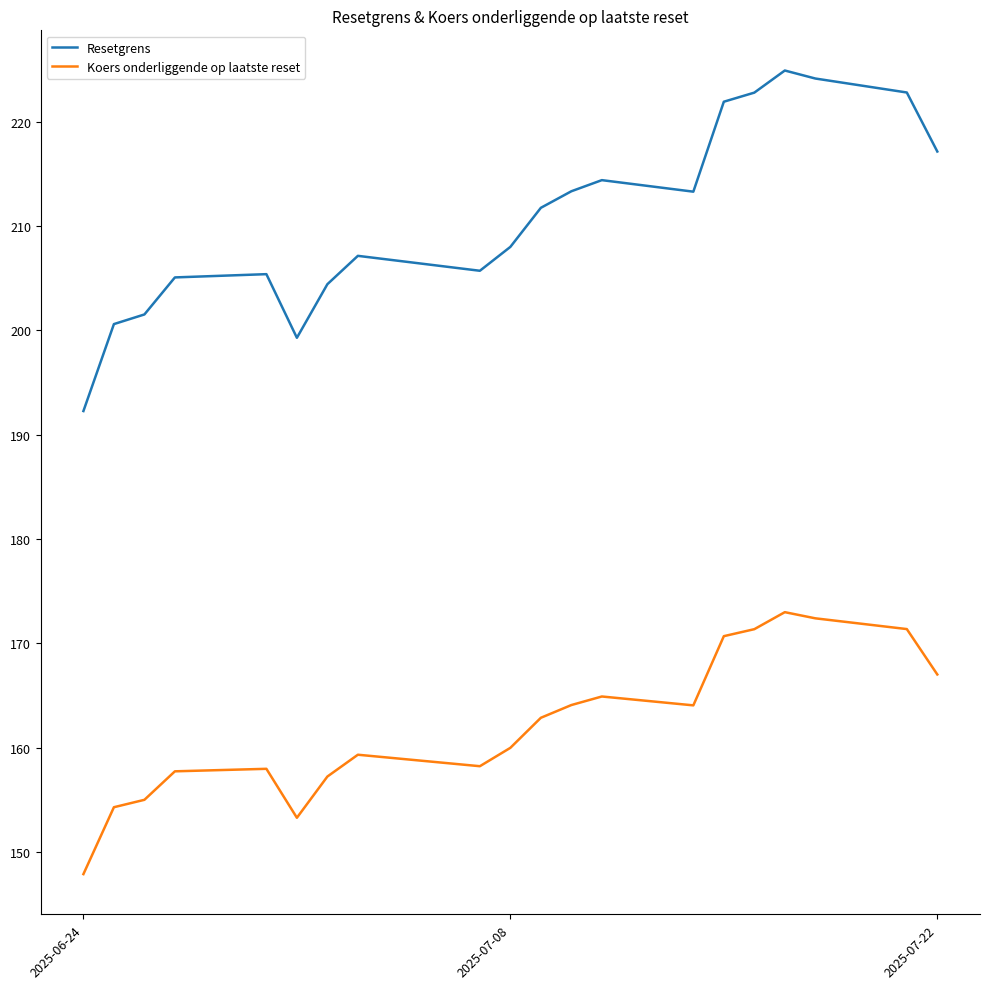

Which series has the largest total across all categories?

Resetgrens